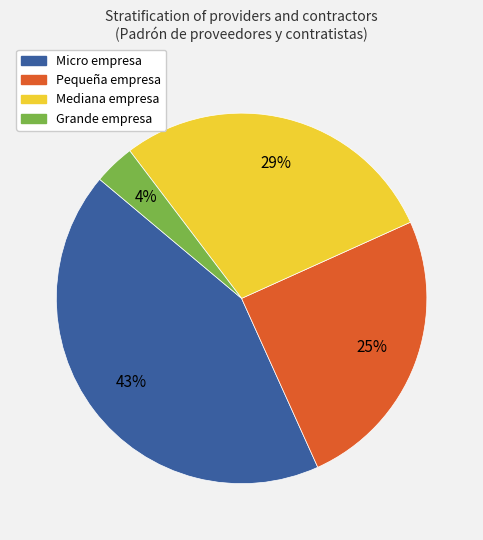

True or false: Pequeña empresa accounts for 25% of the total.

True